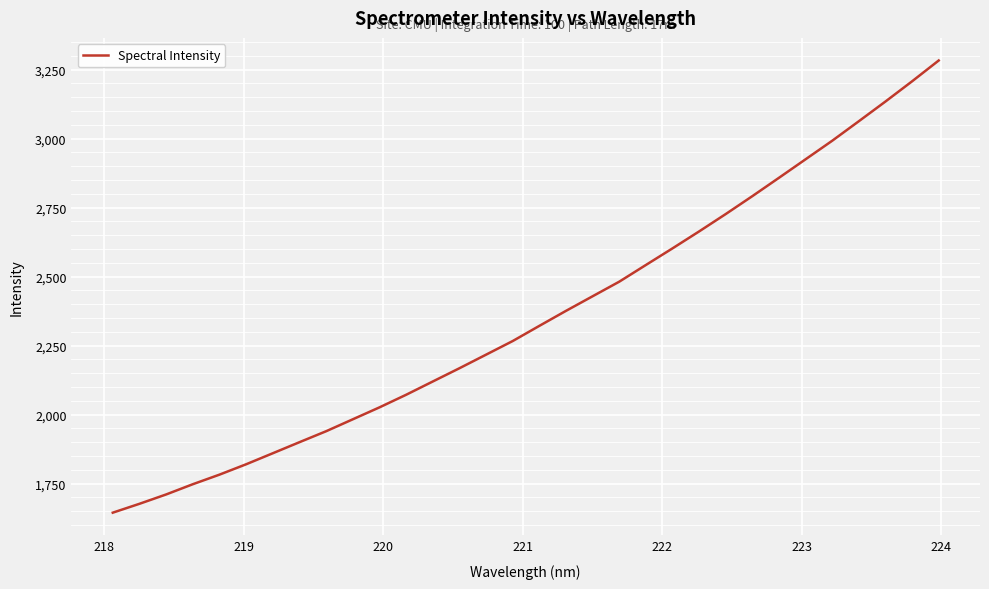

What is the difference between the maximum and minimum values?

1638.2